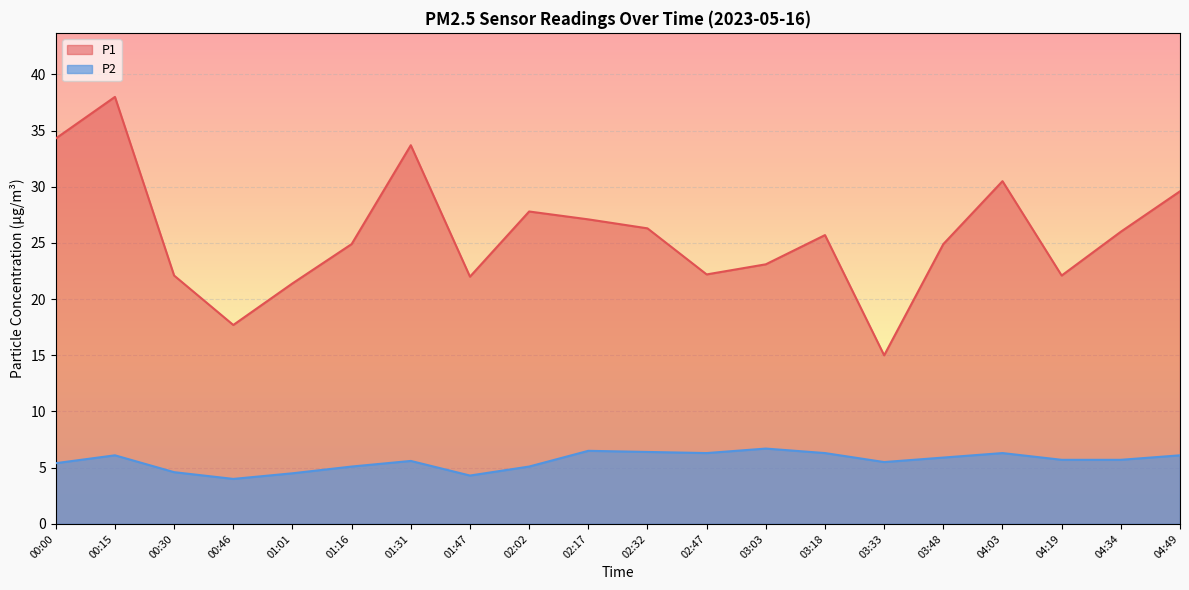

Reading left to right, transcribe all the data shown in this chart.

P1: 00:00=34.3	00:15=38.0	00:30=22.1	00:46=17.7	01:01=21.4	01:16=24.9	01:31=33.7	01:47=22.0	02:02=27.8	02:17=27.1	02:32=26.3	02:47=22.2	03:03=23.1	03:18=25.7	03:33=15.0	03:48=24.9	04:03=30.5	04:19=22.1	04:34=26.0	04:49=29.6
P2: 00:00=5.4	00:15=6.1	00:30=4.6	00:46=4.0	01:01=4.5	01:16=5.1	01:31=5.6	01:47=4.3	02:02=5.1	02:17=6.5	02:32=6.4	02:47=6.3	03:03=6.7	03:18=6.3	03:33=5.5	03:48=5.9	04:03=6.3	04:19=5.7	04:34=5.7	04:49=6.1